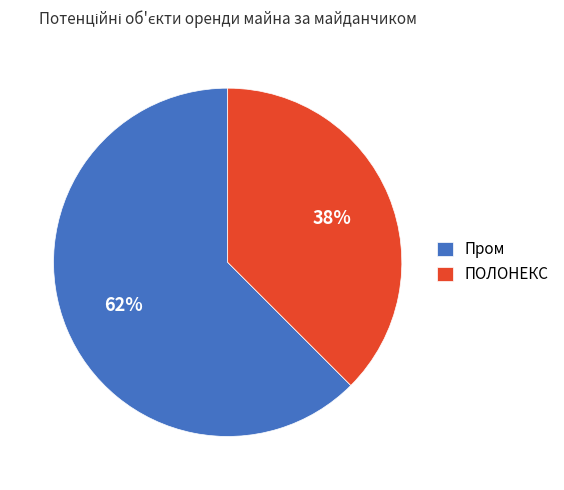

To the nearest percent, what is the average slice percentage?

50%